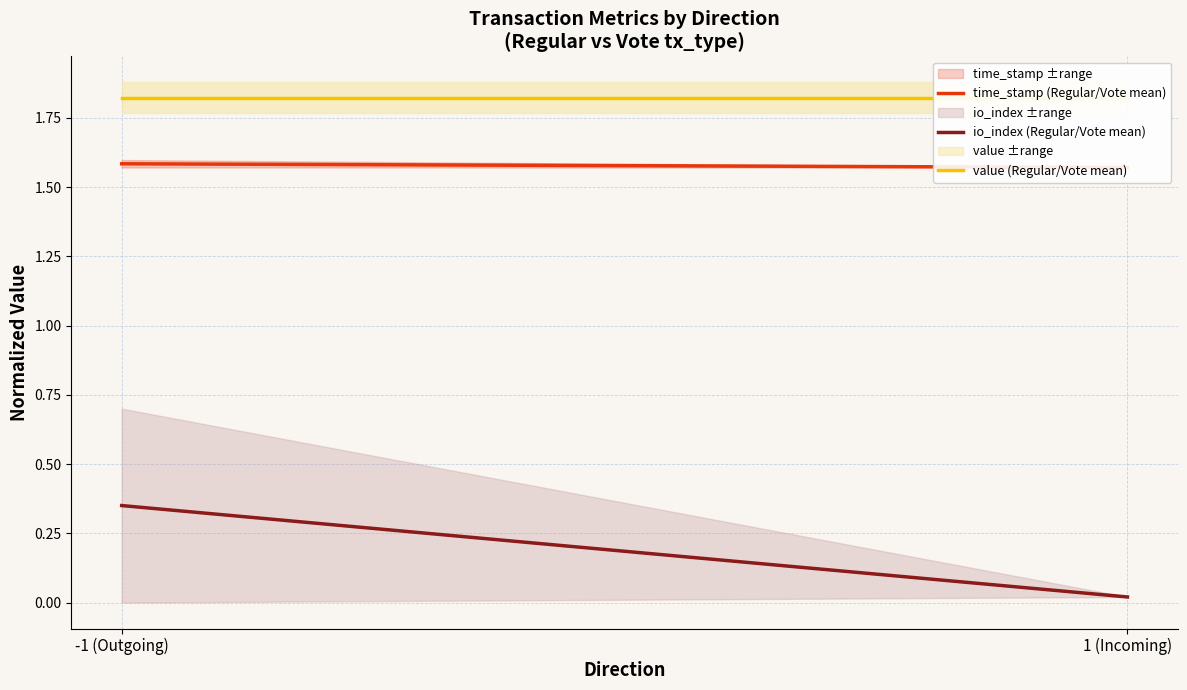

List the series in order of their peak value, lowest first.

io_index (Regular/Vote mean), time_stamp (Regular/Vote mean), value (Regular/Vote mean)